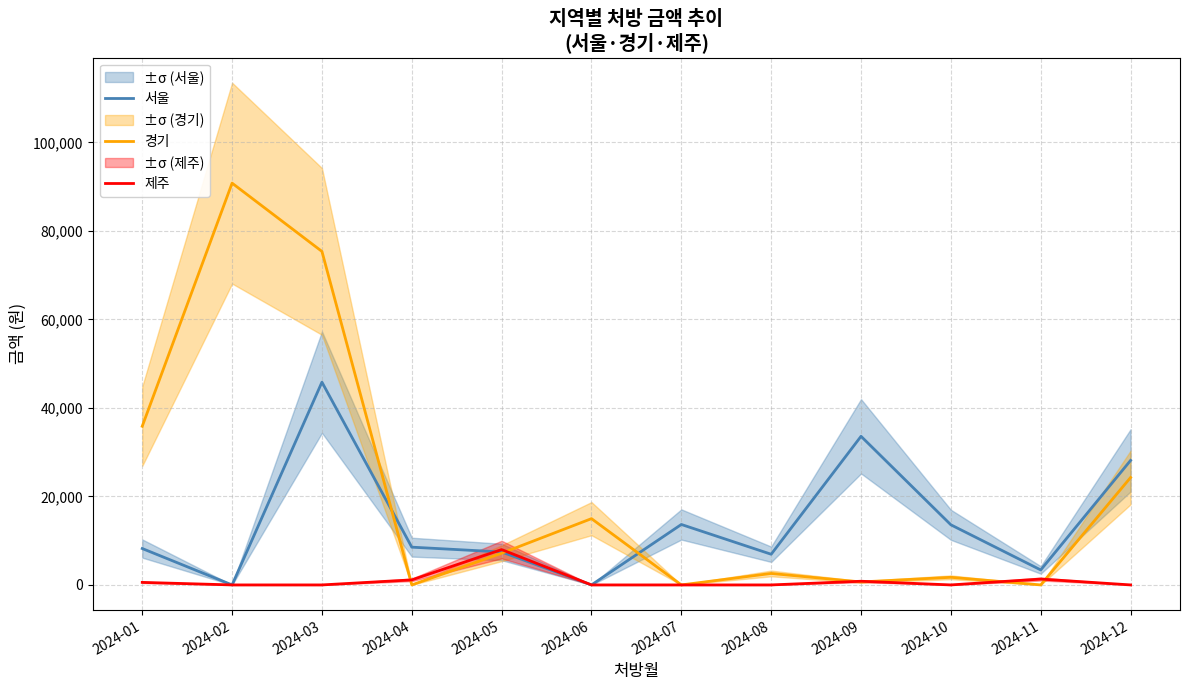

In 경기, how many points are lower than both neighbors (excluding endpoints)?

4